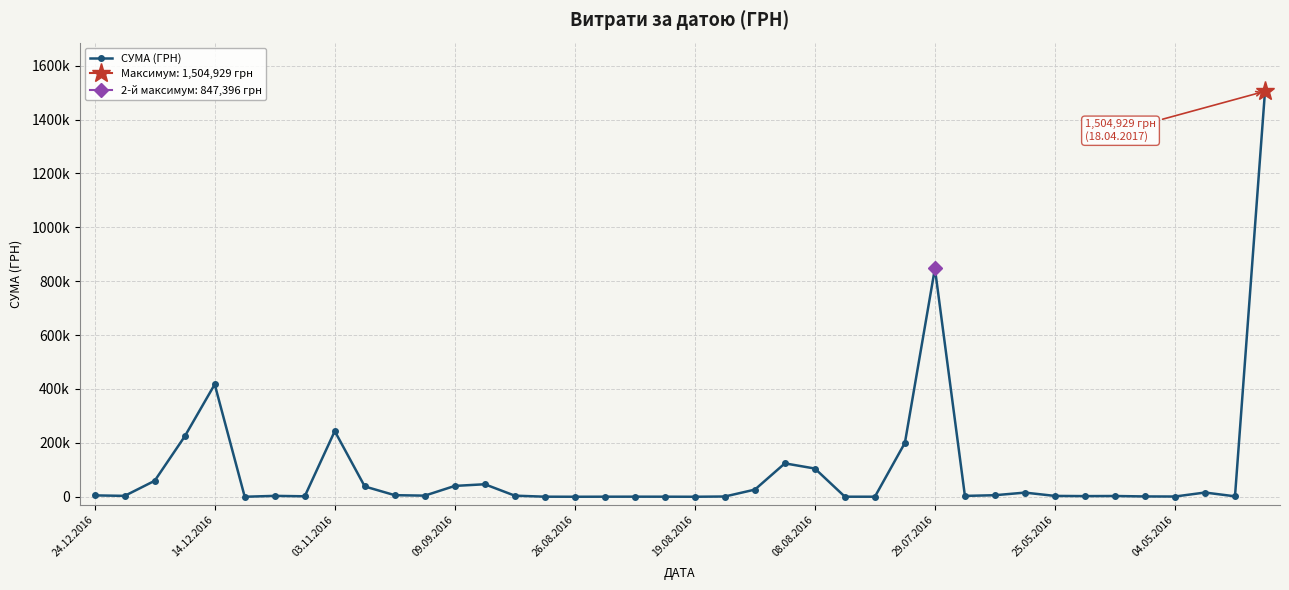

How many interior local peaks (higher than both neighbors) does the data have?

10